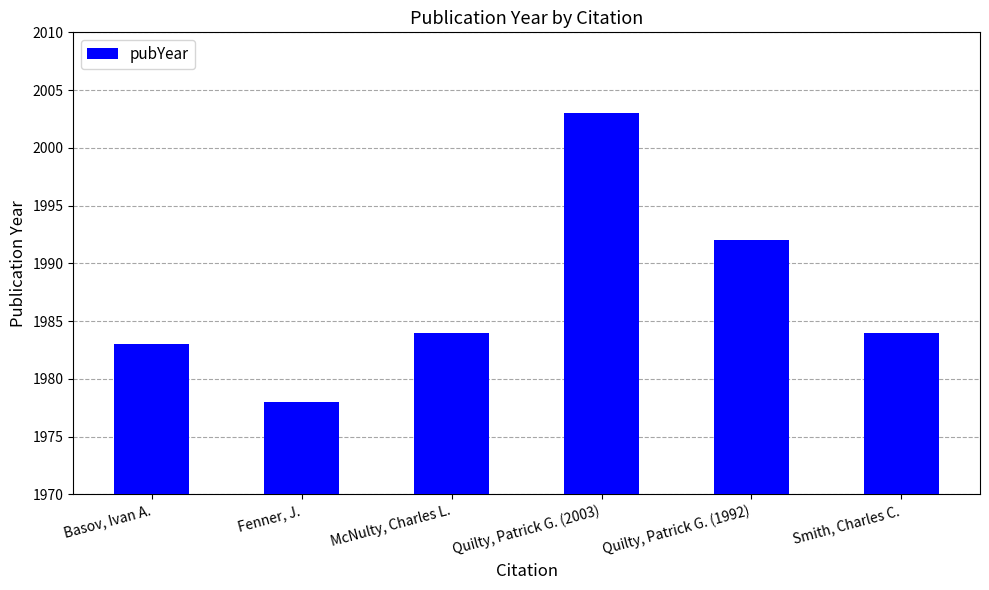

At which category does the chart reach its peak across all series?

Quilty, Patrick G. (2003)